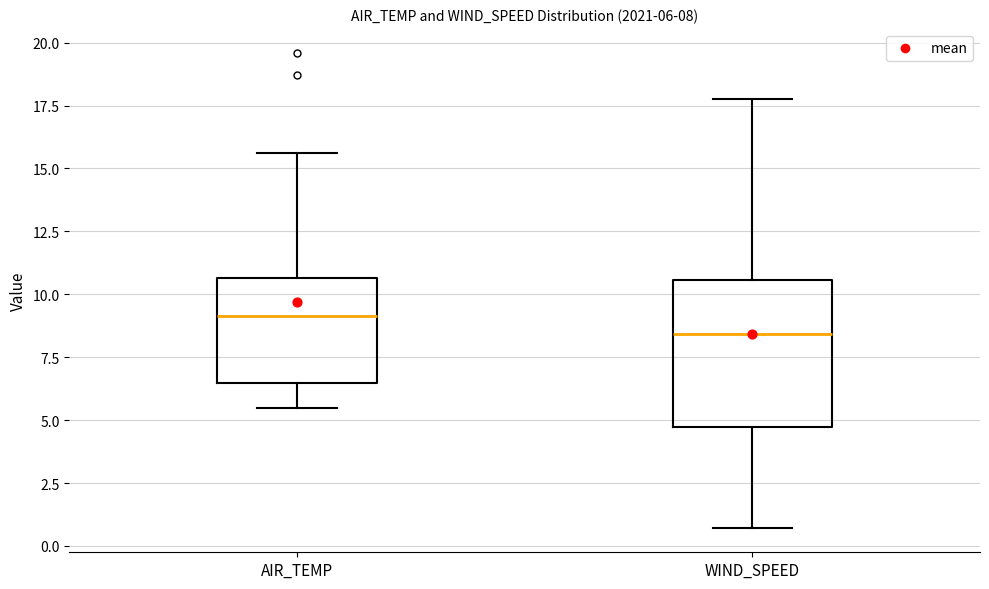

Which box's median line is the lowest?

WIND_SPEED